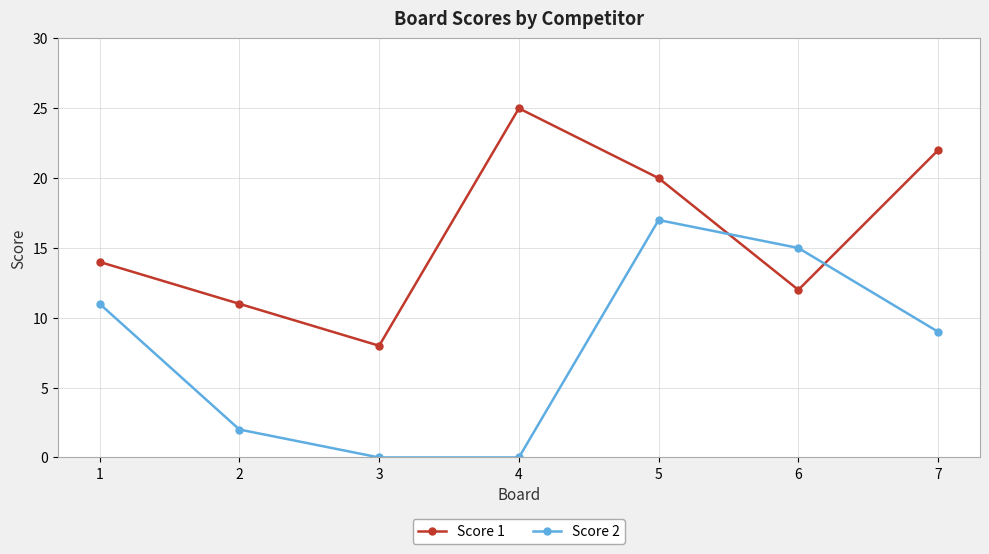

Which category has the lowest value in the Score 1 series?

3